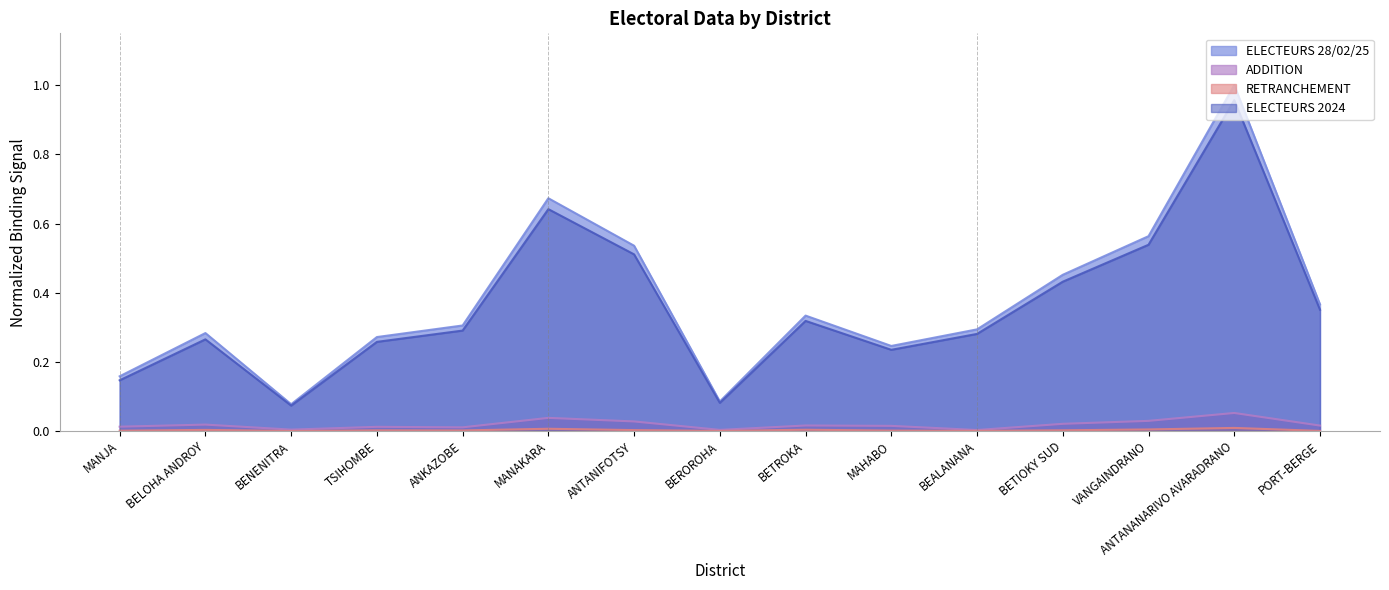

True or false: ELECTEURS 2024 has more than 0 interior local peaks.

True